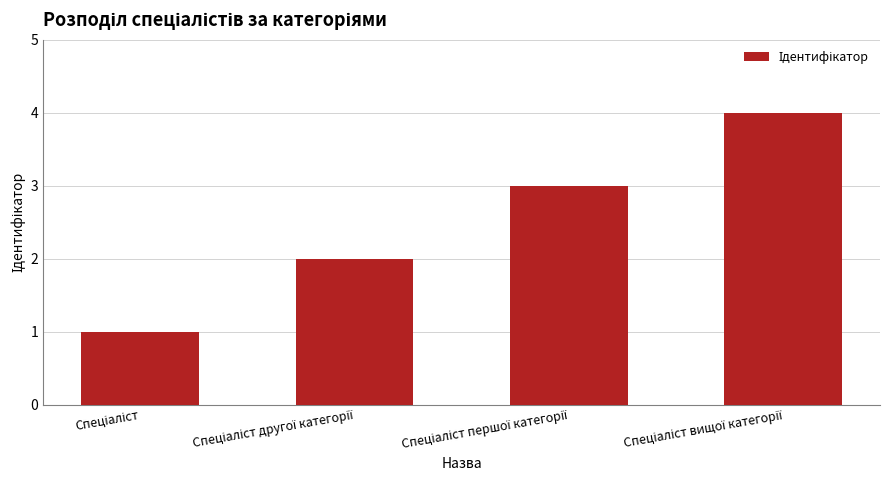

What is the maximum value shown in the chart?

4